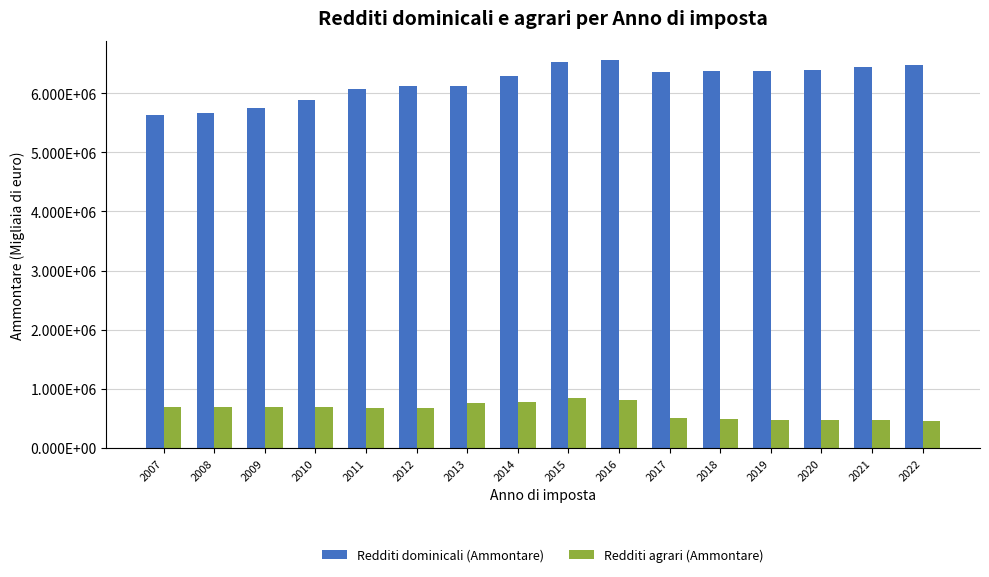

What is the average value of the Redditi agrari (Ammontare) series?

635082.7